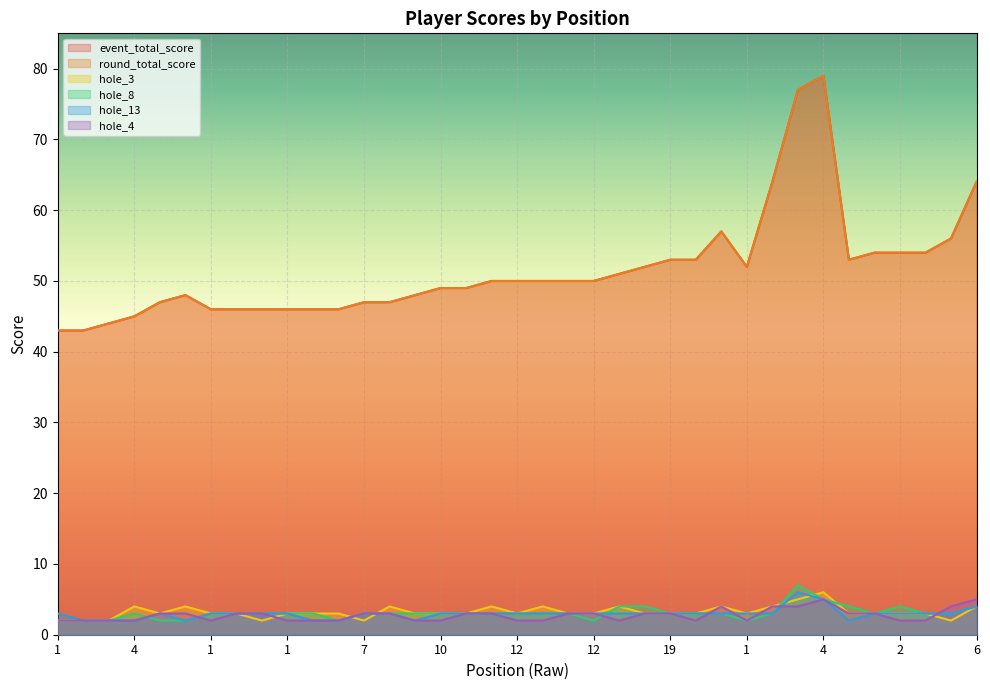

At how many categories does at least one series exceed 31?

37